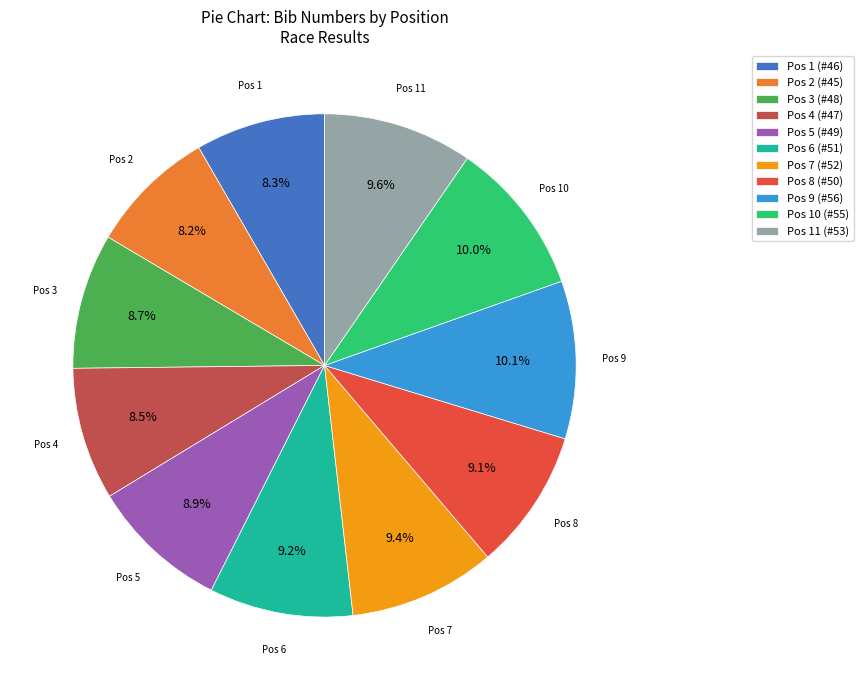

Is there a majority slice in this chart?

No